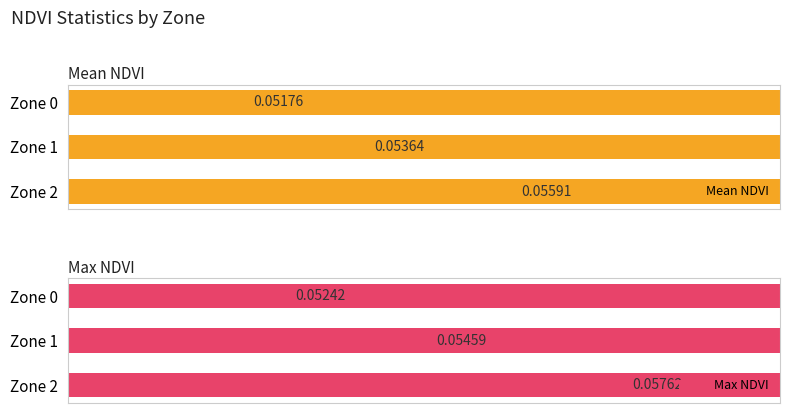

Is the value of Mean NDVI at 0 greater than the value of Max NDVI at 1?

No